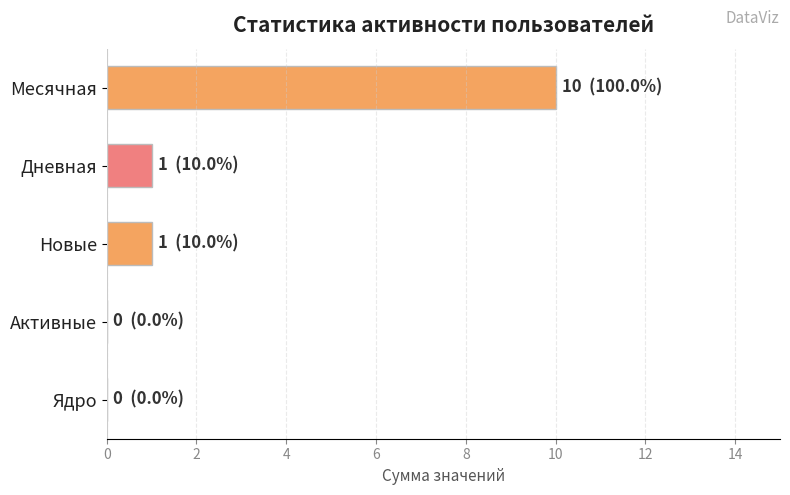

What is the sum of all values?

12